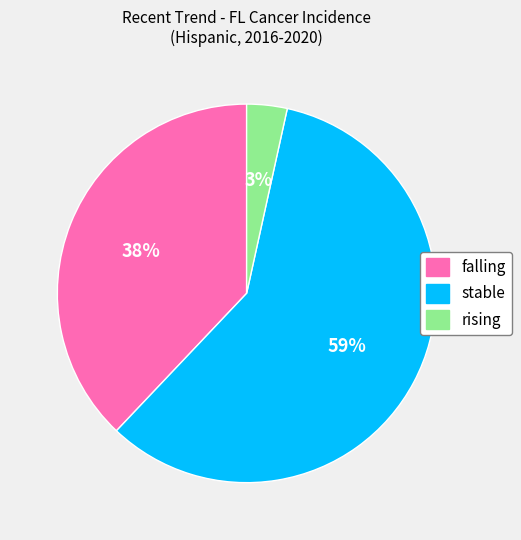

Does rising represent more than half of the total?

No